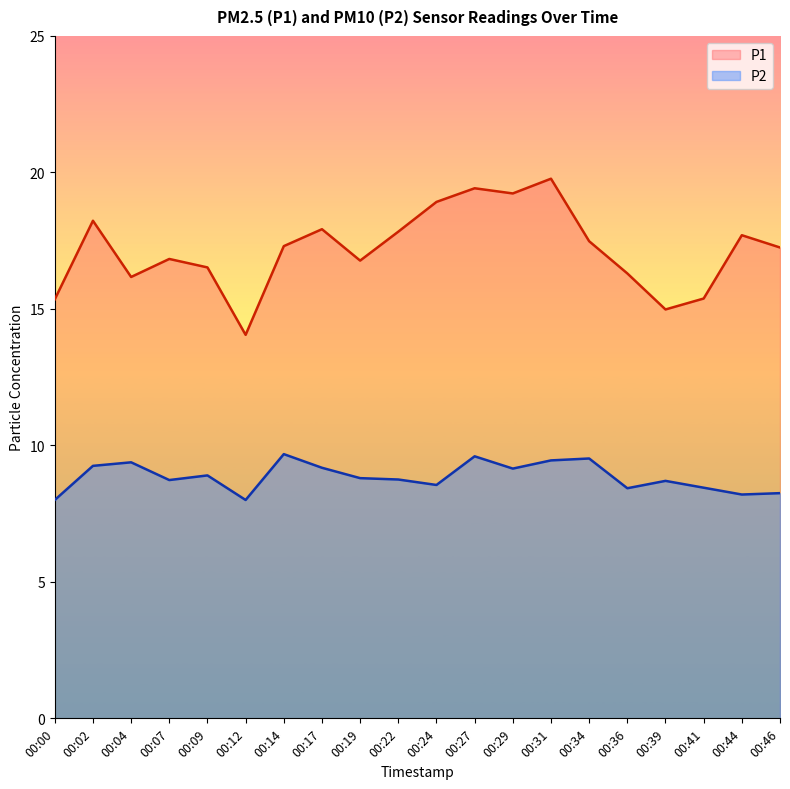

True or false: P2 has more than 0 points higher than both neighbors.

True